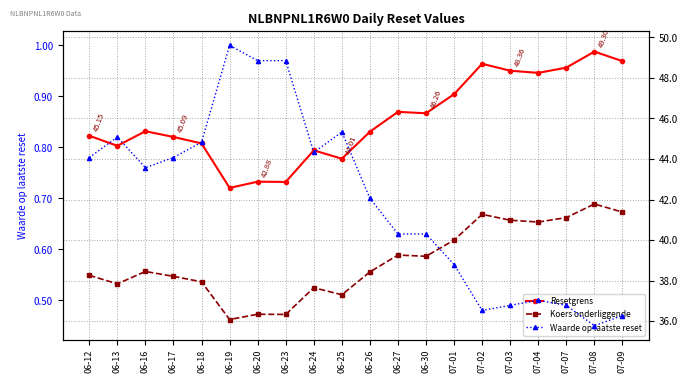

Reading left to right, what are all the values shown in this chart?

Resetgrens: 06-12=45.1	06-13=44.7	06-16=45.4	06-17=45.1	06-18=44.8	06-19=42.6	06-20=42.9	06-23=42.9	06-24=44.4	06-25=44.0	06-26=45.3	06-27=46.3	06-30=46.3	07-01=47.2	07-02=48.7	07-03=48.4	07-04=48.2	07-07=48.5	07-08=49.3	07-09=48.8
Koers onderliggende: 06-12=38.3	06-13=37.8	06-16=38.5	06-17=38.2	06-18=37.9	06-19=36.1	06-20=36.3	06-23=36.3	06-24=37.6	06-25=37.3	06-26=38.4	06-27=39.3	06-30=39.2	07-01=40.0	07-02=41.3	07-03=41.0	07-04=40.9	07-07=41.1	07-08=41.8	07-09=41.4
Waarde op laatste reset: 06-12=0.8	06-13=0.8	06-16=0.8	06-17=0.8	06-18=0.8	06-19=1.0	06-20=1.0	06-23=1.0	06-24=0.8	06-25=0.8	06-26=0.7	06-27=0.6	06-30=0.6	07-01=0.6	07-02=0.5	07-03=0.5	07-04=0.5	07-07=0.5	07-08=0.5	07-09=0.5